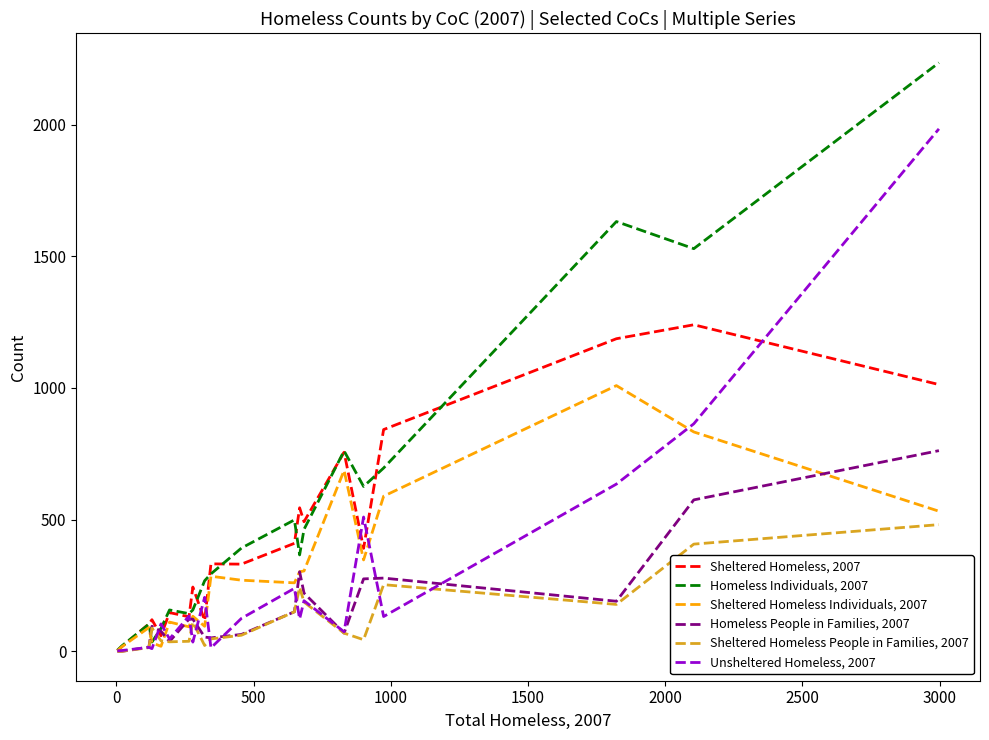

What is the greatest value displayed?

2235